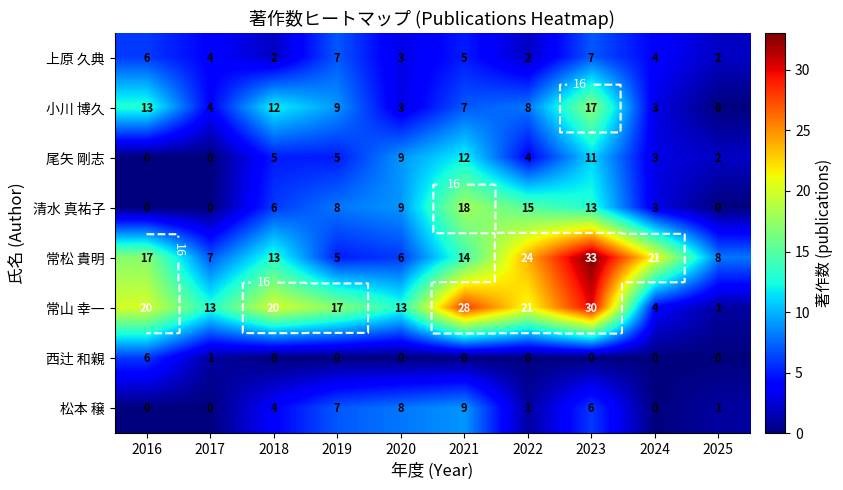

True or false: 西辻 和親 has a value of 4 at 2021.

False